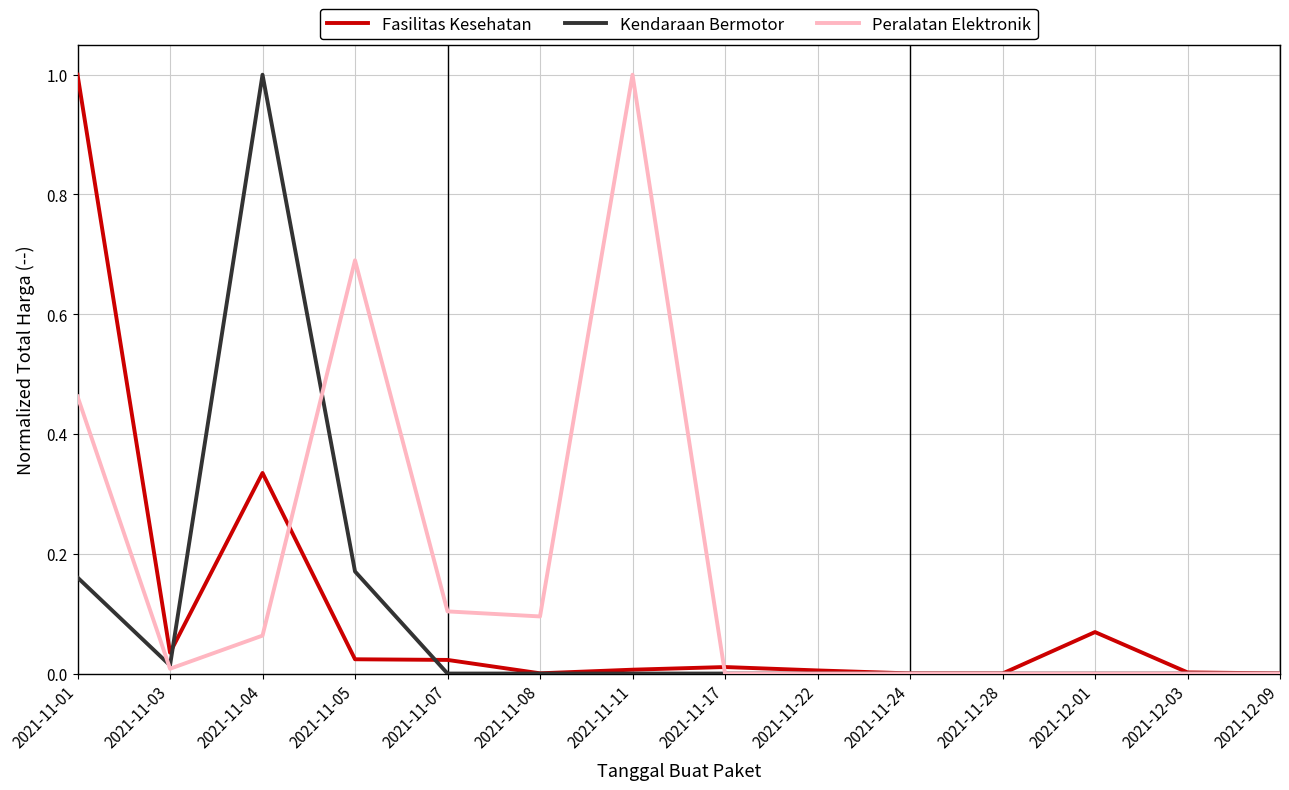

Which series changed the most between 2021-11-08 and 2021-11-28?

Peralatan Elektronik